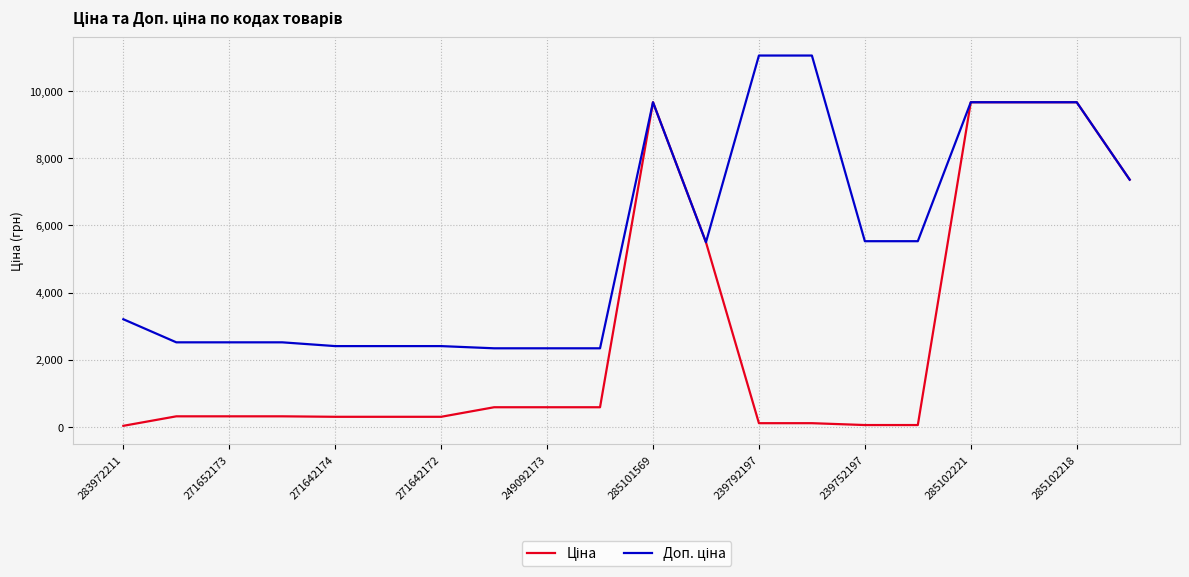

Does the chart display data point markers on the line(s)?

No